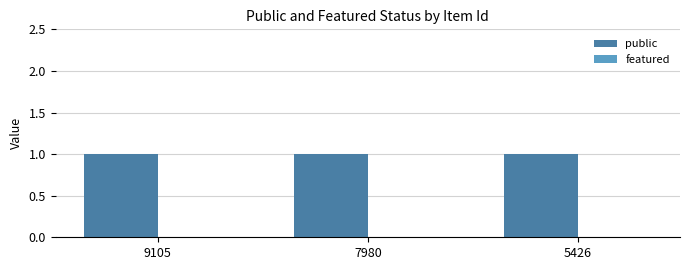

True or false: public has a value of 2 at 5426.

False